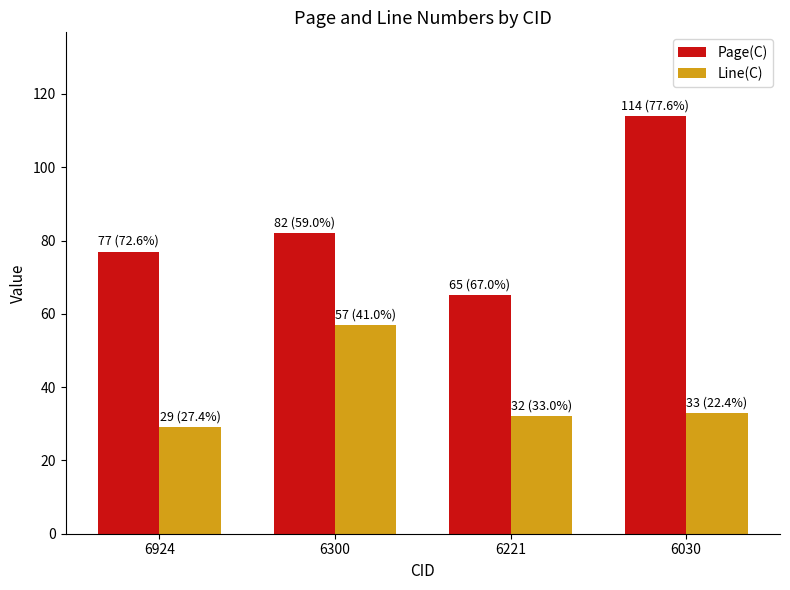

Reading left to right, extract all data points from this chart.

Page(C): 6924=77	6300=82	6221=65	6030=114
Line(C): 6924=29	6300=57	6221=32	6030=33